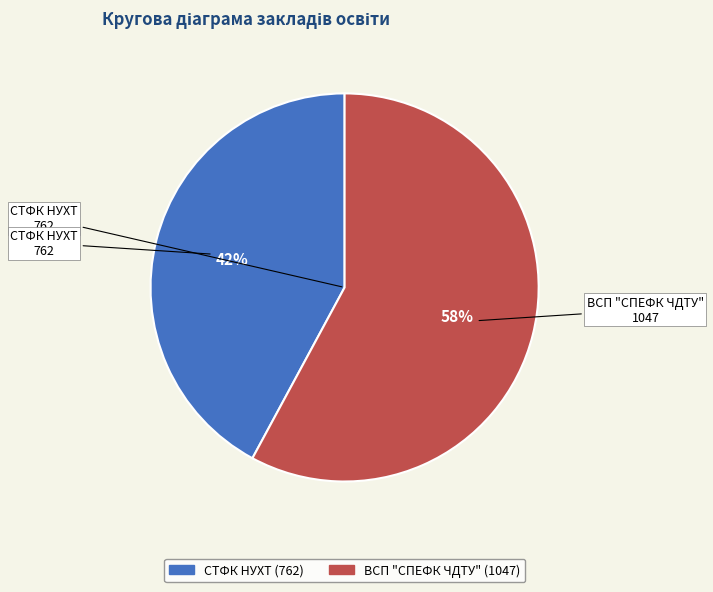

True or false: СТФК НУХТ accounts for 42% of the total.

True